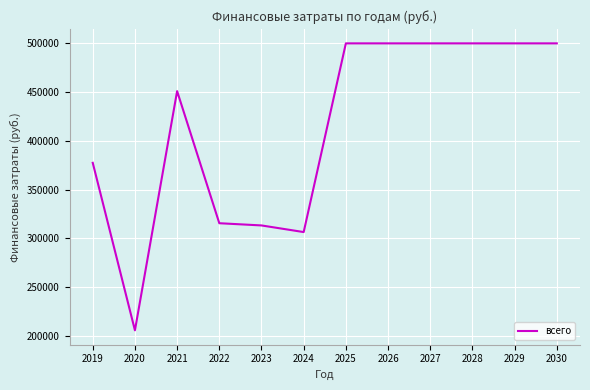

What is the approximate value at 2023?

313150.0